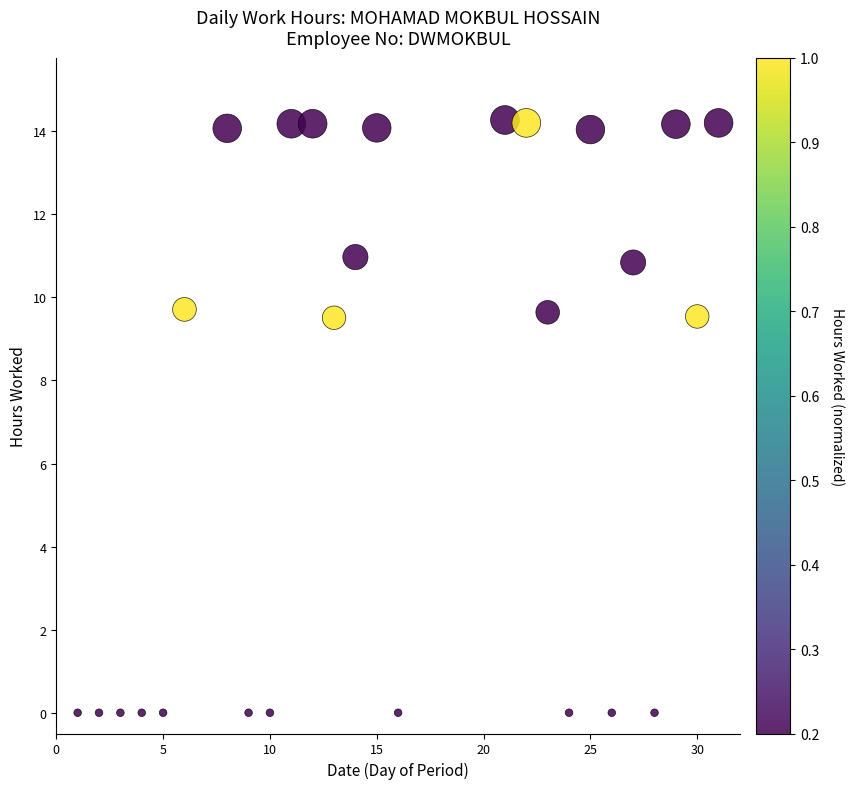

What is the range of Y values (max minus min)?

14.3